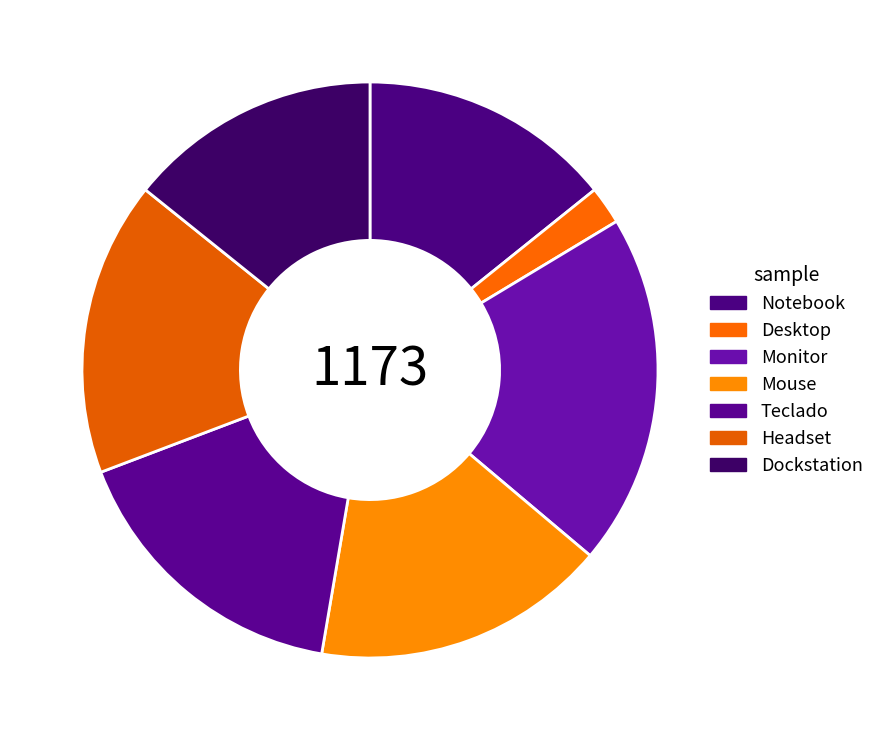

Combined, do Headset and Monitor account for over 50%?

No